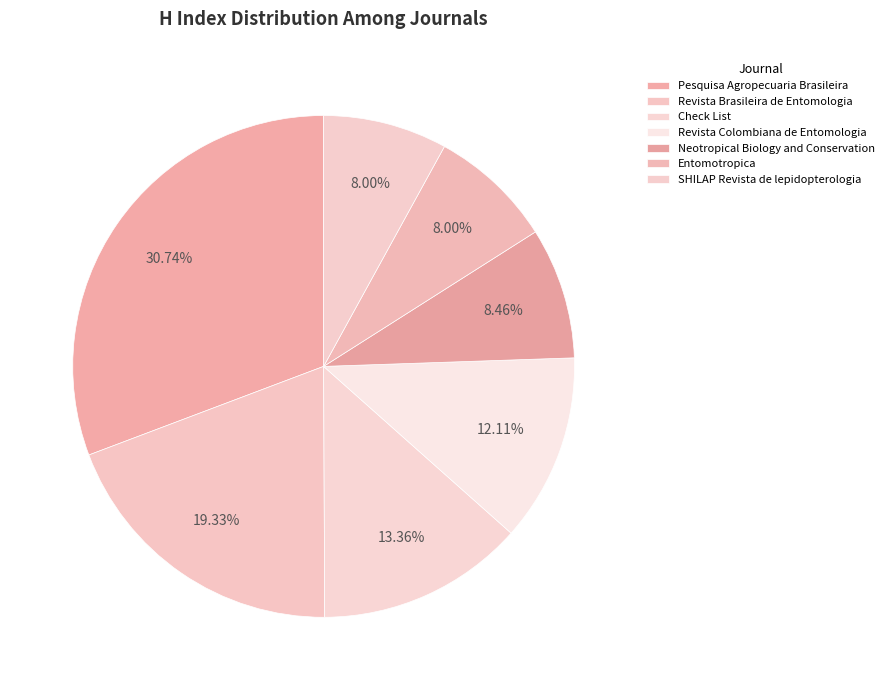

Which has a higher value, SHILAP Revista de lepidopterologia or Check List?

Check List